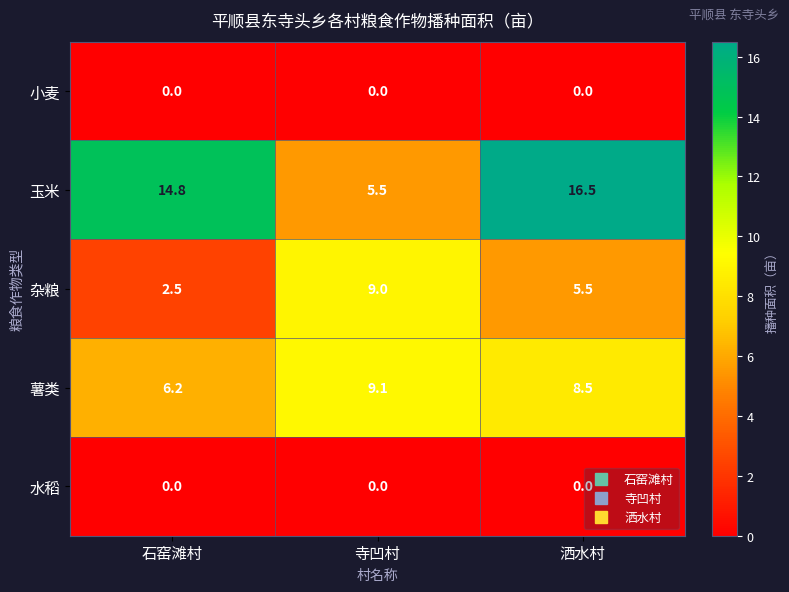

Read the 薯类 value at 石窑滩村.

6.2